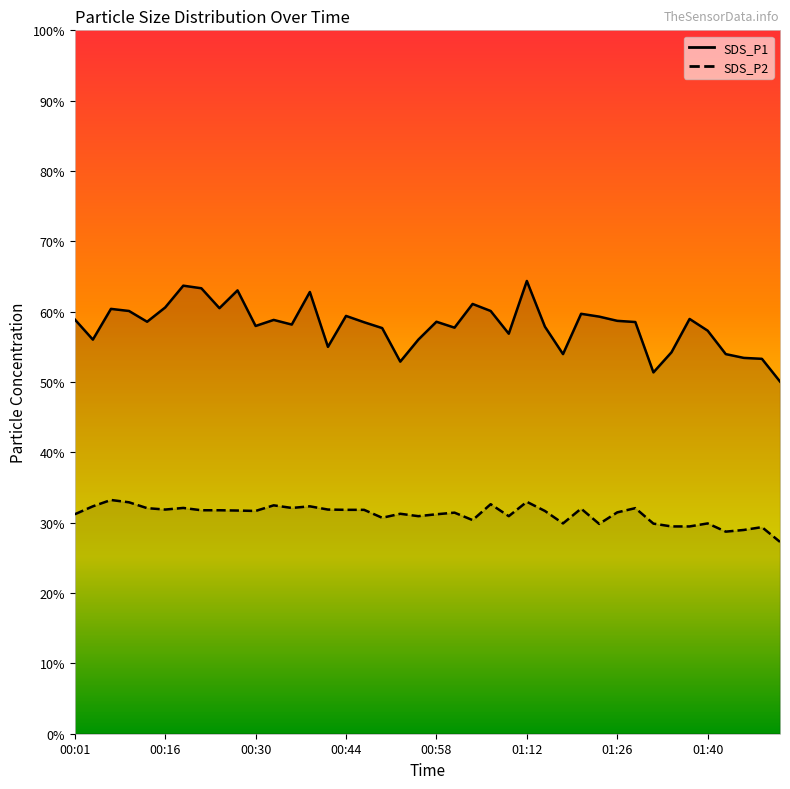

What is the total value across all series at 00:30?

89.6